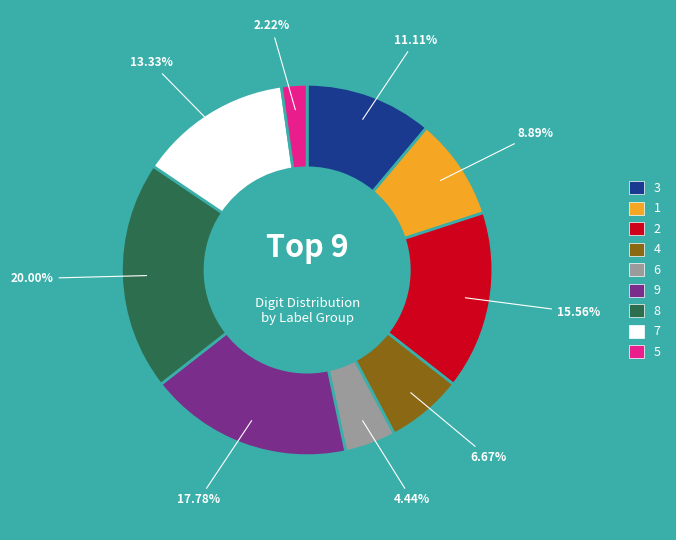

To the nearest percent, what percentage of the pie is 7?

13%